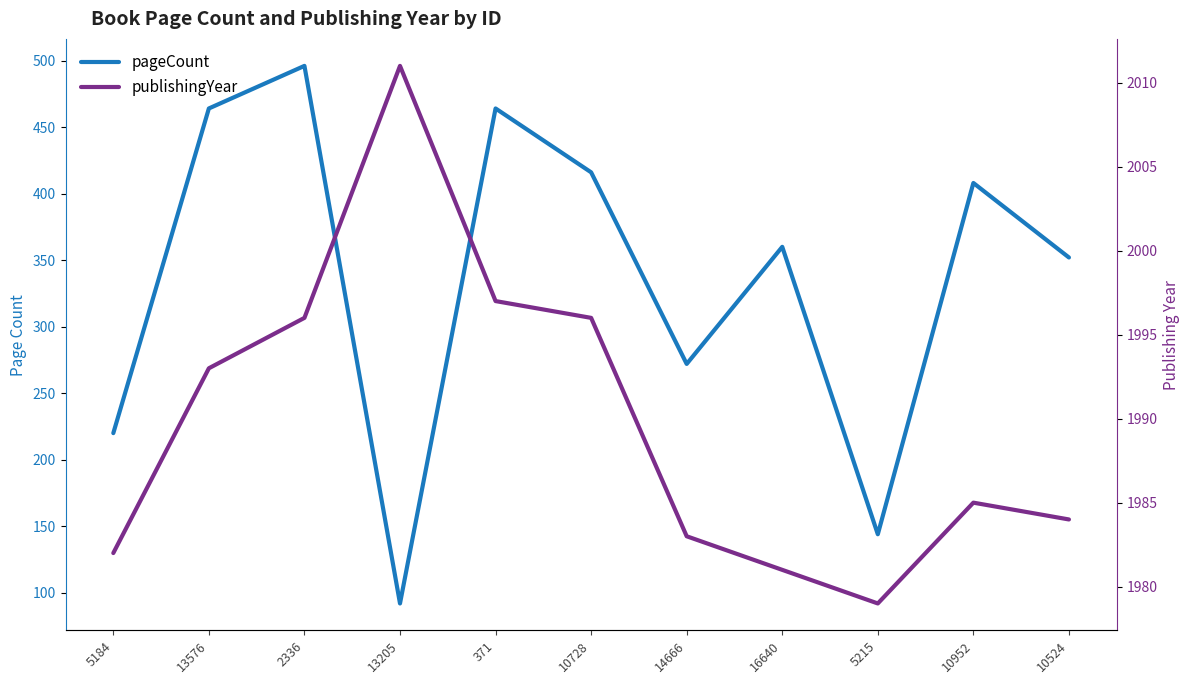

True or false: publishingYear and pageCount cross at least once.

False